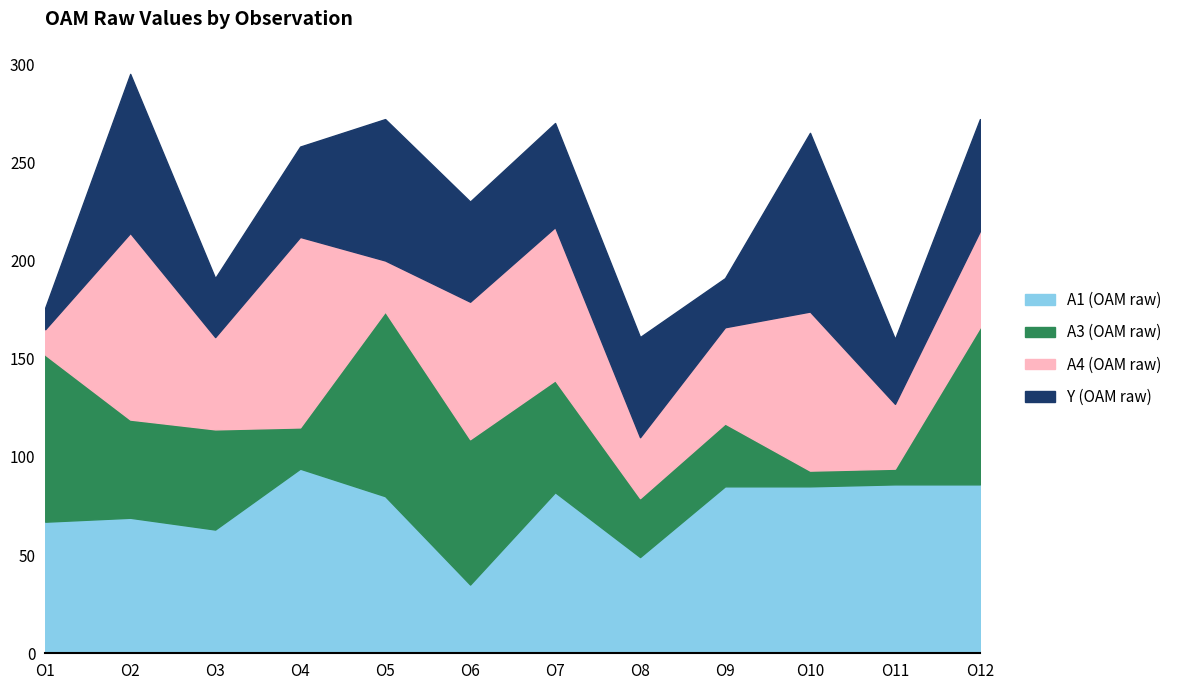

How many lines are shown in the chart?

4